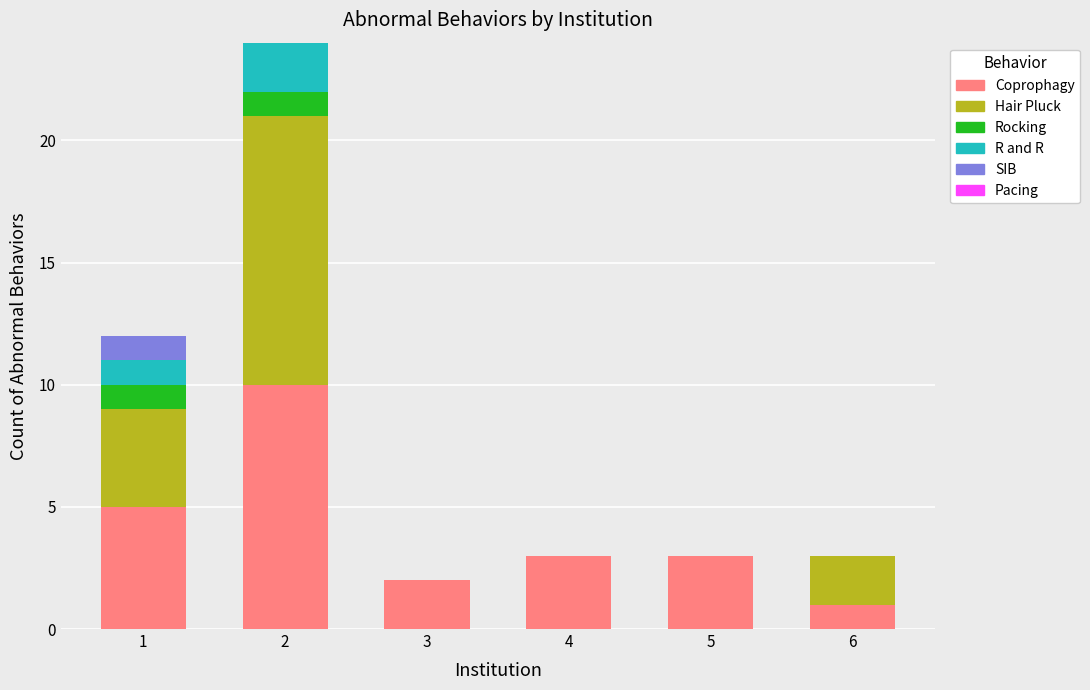

The value of Coprophagy at 6 is 2. True or false?

False